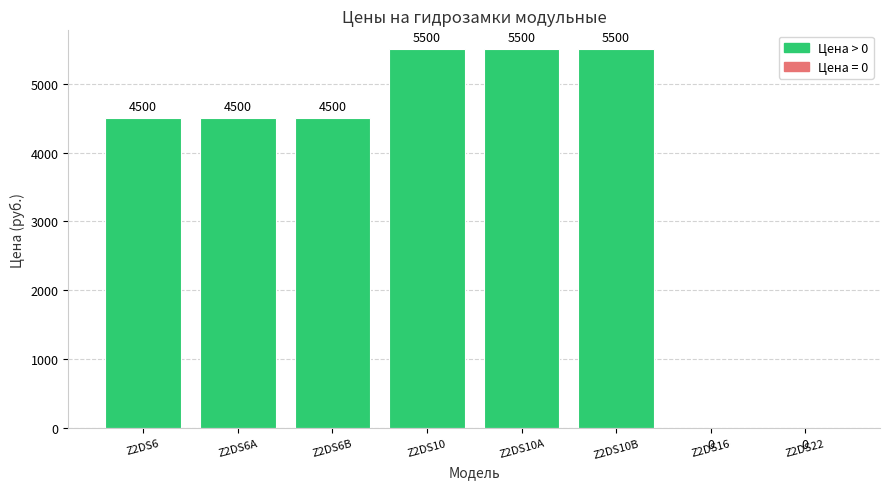

What is the sum of the values at Z2DS10B and Z2DS16?

5500